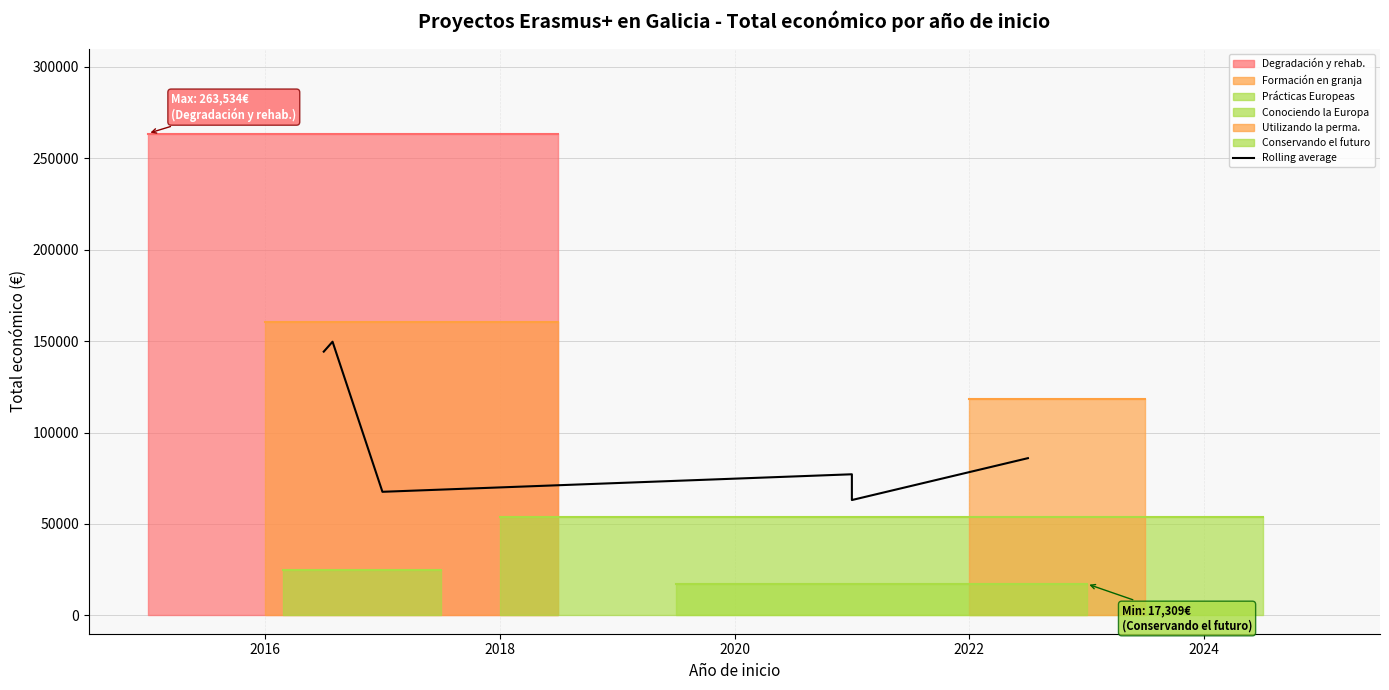

The chart shows a value of 14451.2 at 2022. True or false?

False